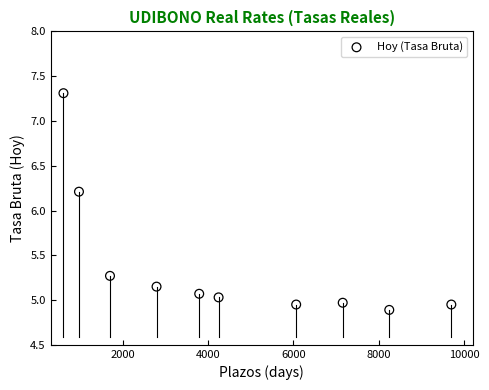

What Y value in the scatter plot is closest to 6?

6.2